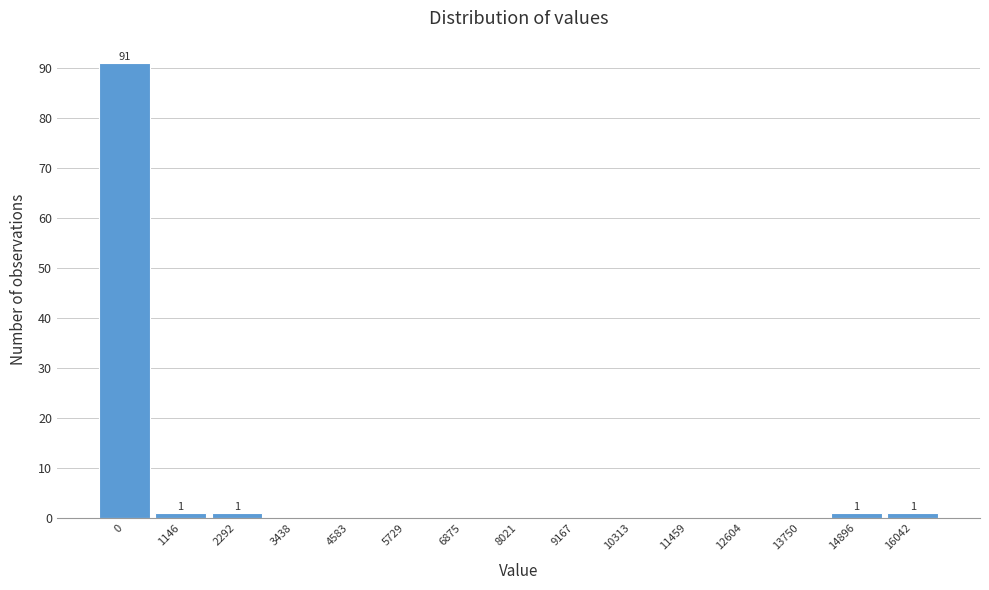

Reading left to right, list all the values displayed in this chart.

0=91	1146=1	2292=1	3438=0	4583=0	5729=0	6875=0	8021=0	9167=0	10313=0	11459=0	12604=0	13750=0	14896=1	16042=1